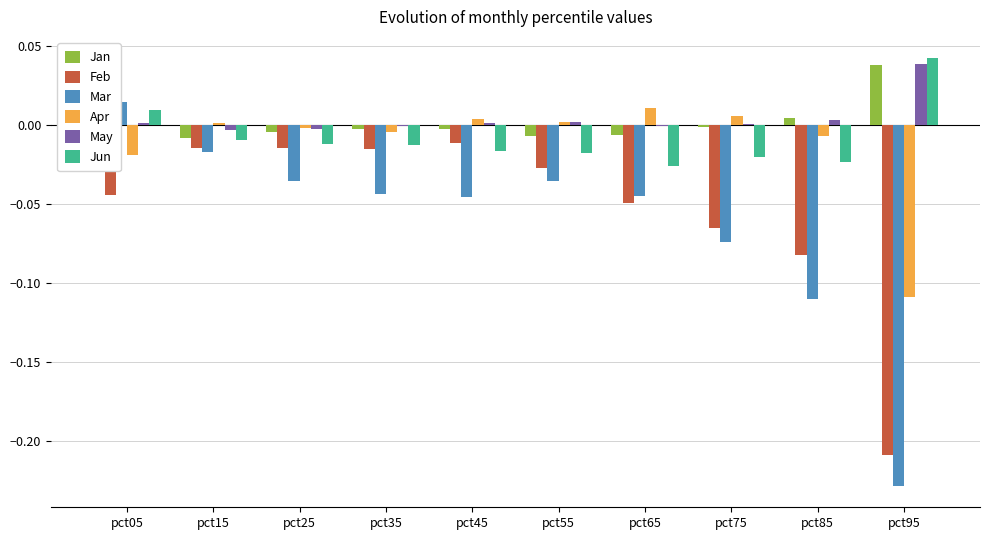

Which label corresponds to the largest value in the chart?

pct95